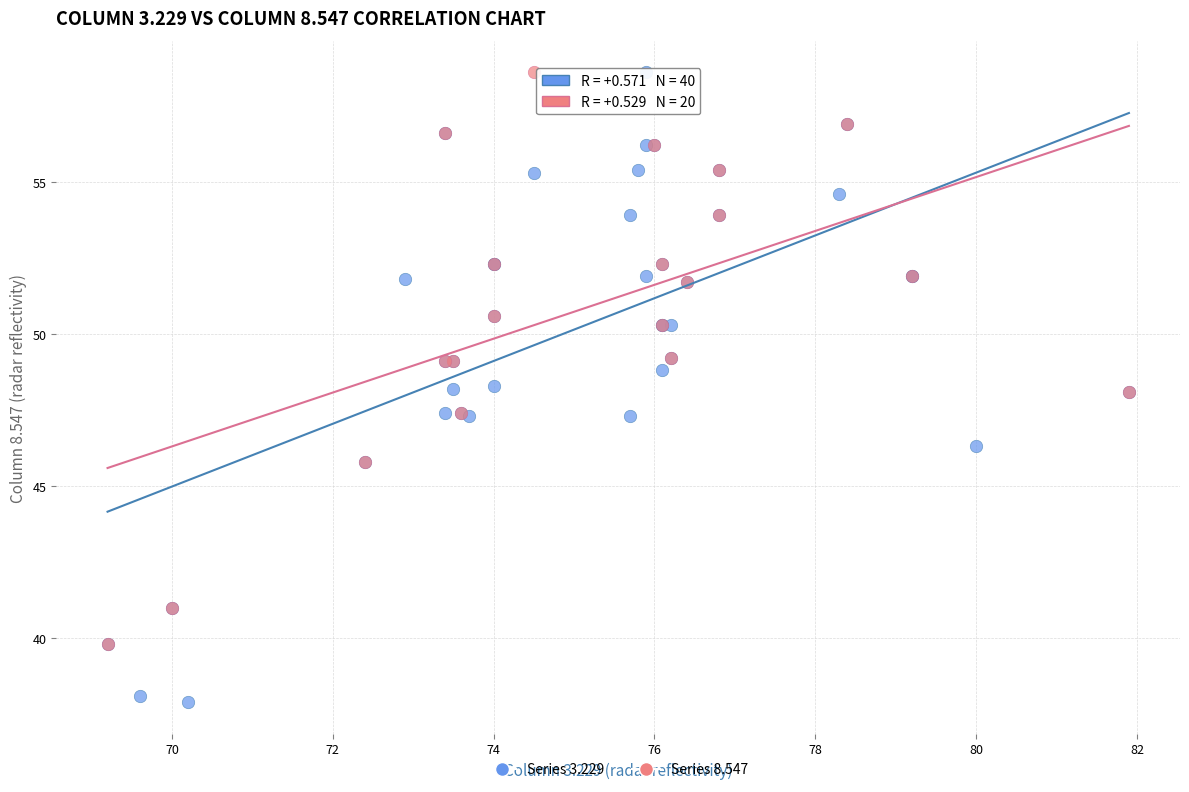

Which series has the largest Y range (max minus min)?

Series 3.229